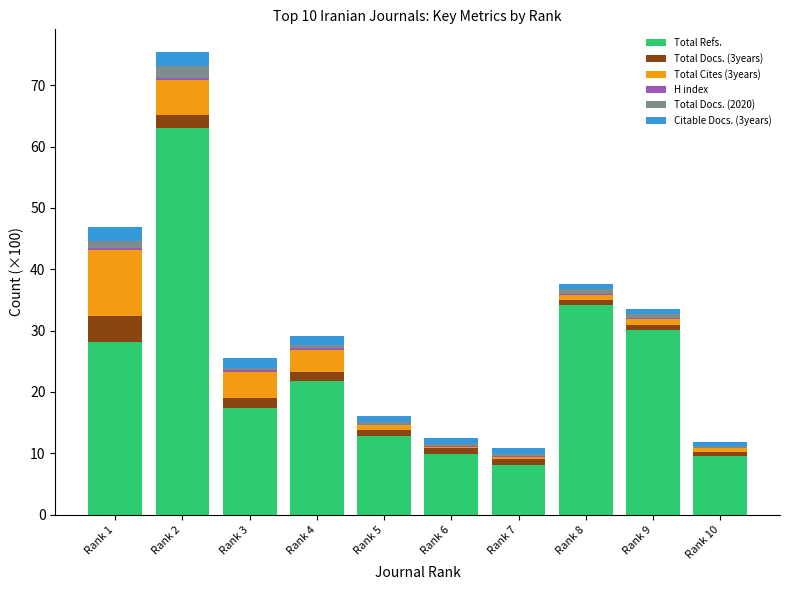

Which category has the highest value in the Total Refs. series?

Rank 2